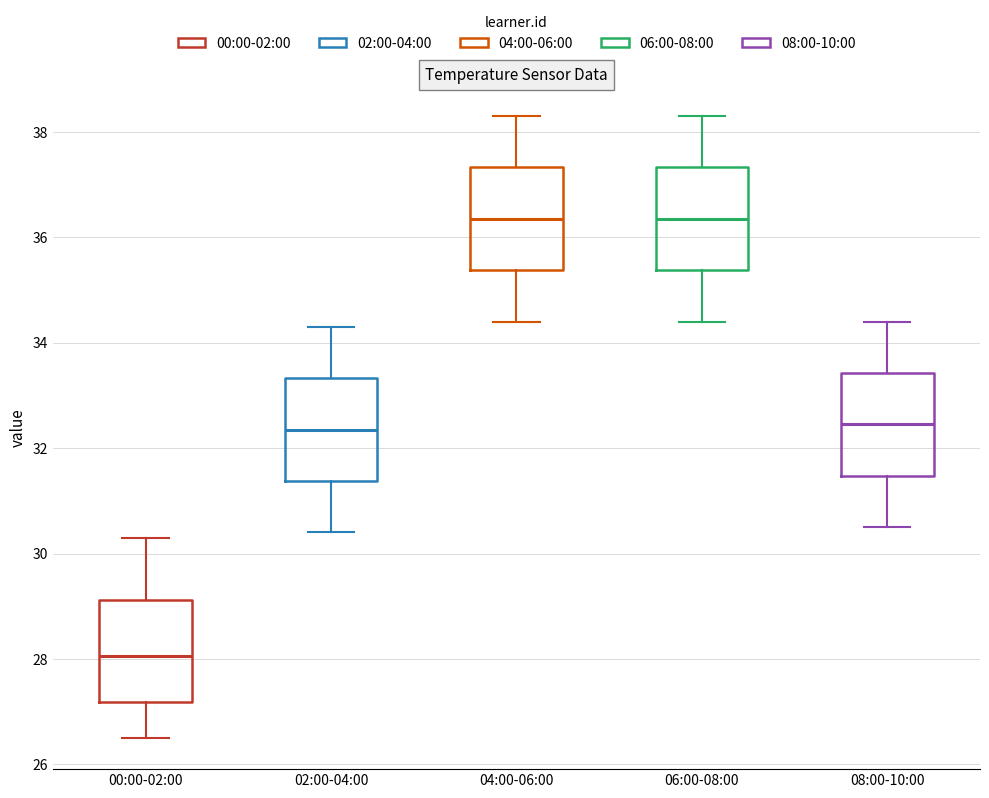

Where does the median line of the box for 04:00-06:00 sit on the y-axis? The values are not printed on the chart, so give them approximately, as read against the axis.

36.4